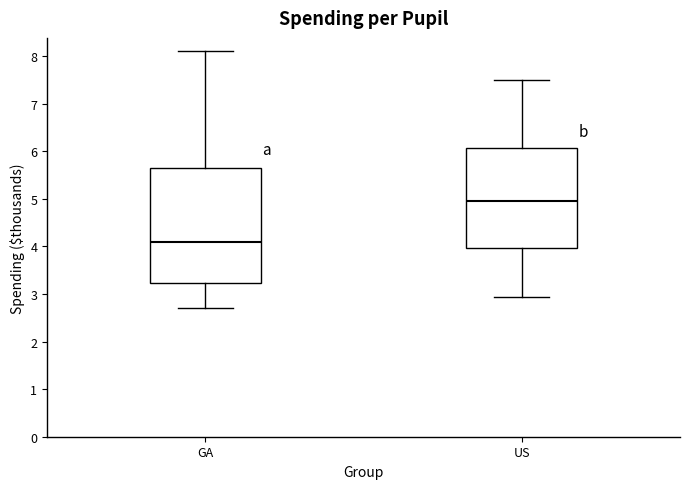

Which box is the tallest, from its lower edge to its upper edge?

GA